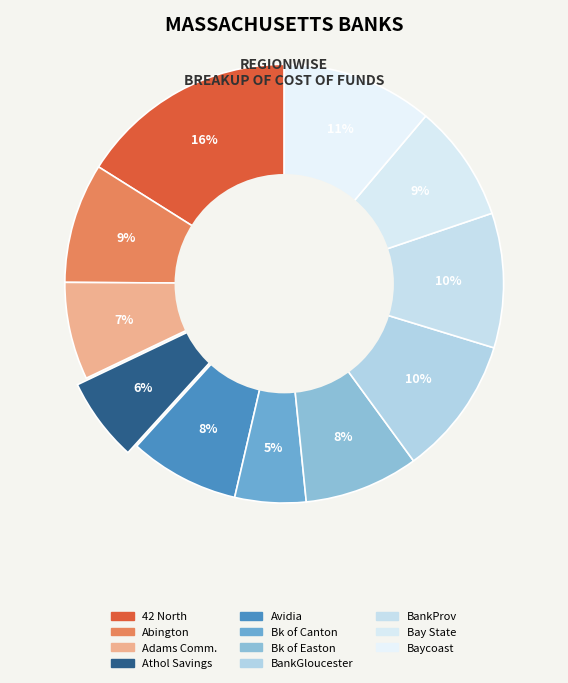

Is there a majority slice in this chart?

No